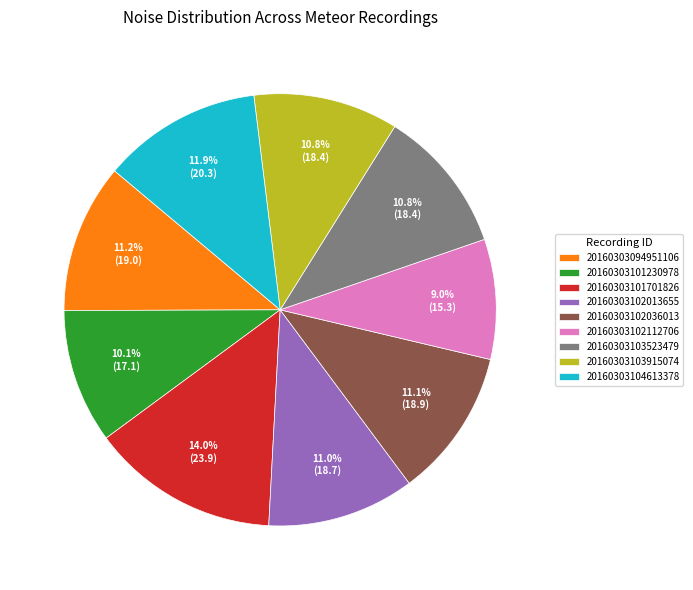

What percentage is the 20160303101701826 slice, to the nearest percent?

14%